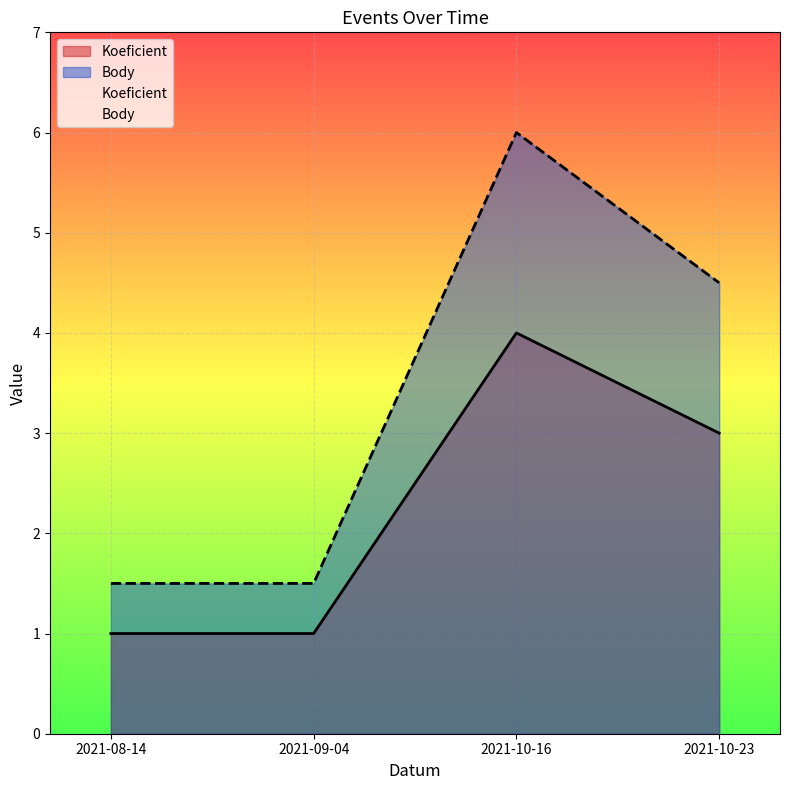

Reading left to right, list all the values displayed in this chart.

Koeficient: 2021-08-14=1.0	2021-09-04=1.0	2021-10-16=4.0	2021-10-23=3.0
Body: 2021-08-14=1.5	2021-09-04=1.5	2021-10-16=6.0	2021-10-23=4.5